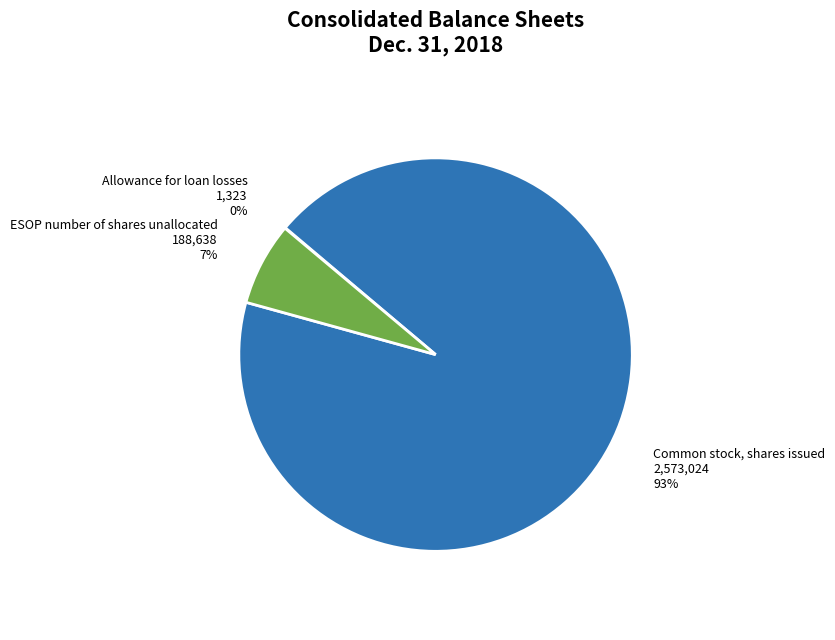

To the nearest percent, what is the average slice percentage?

33%